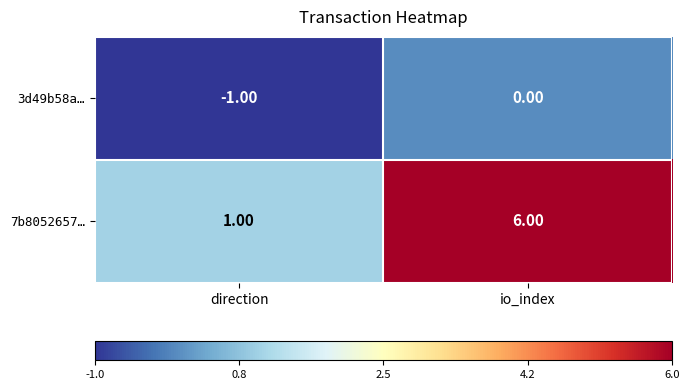

Rank the series by their average value, from lowest to highest.

3d49b58a…, 7b8052657…